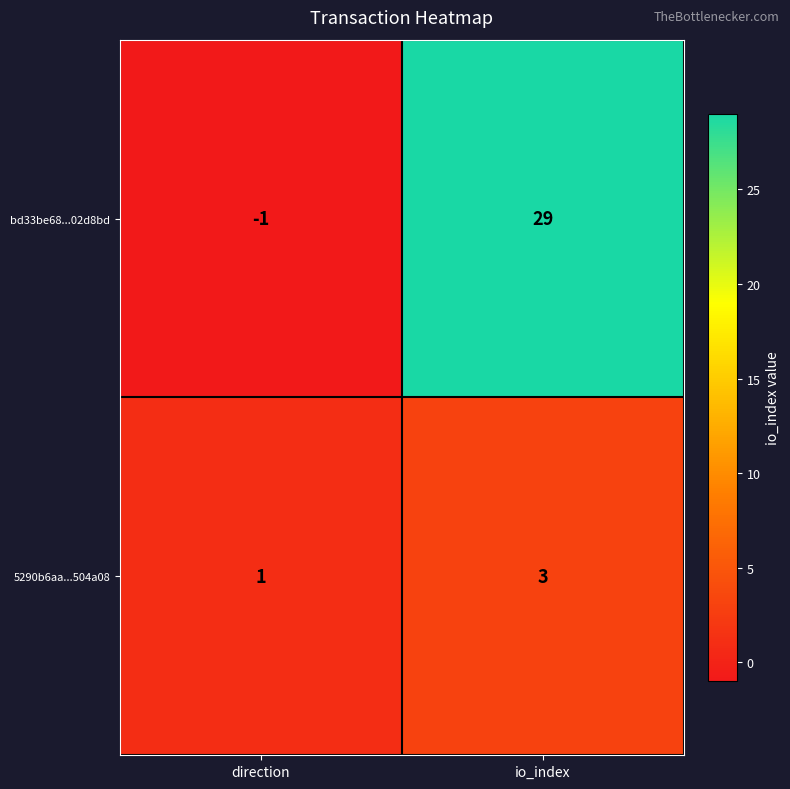

At direction, list the series in order from smallest to largest.

bd33be68...02d8bd, 5290b6aa...504a08